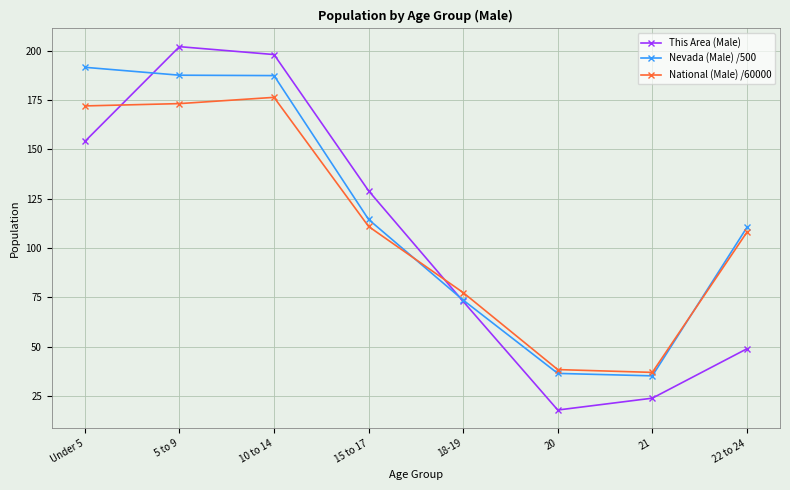

What is the label of the 3rd point from the right?

20